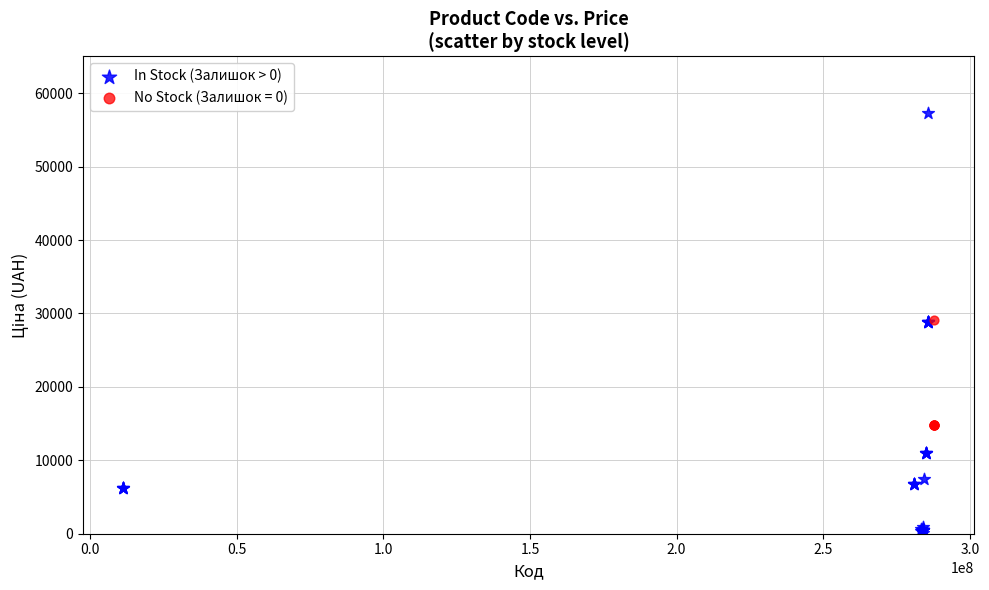

Which series reaches the maximum Y coordinate?

In Stock (Залишок > 0)